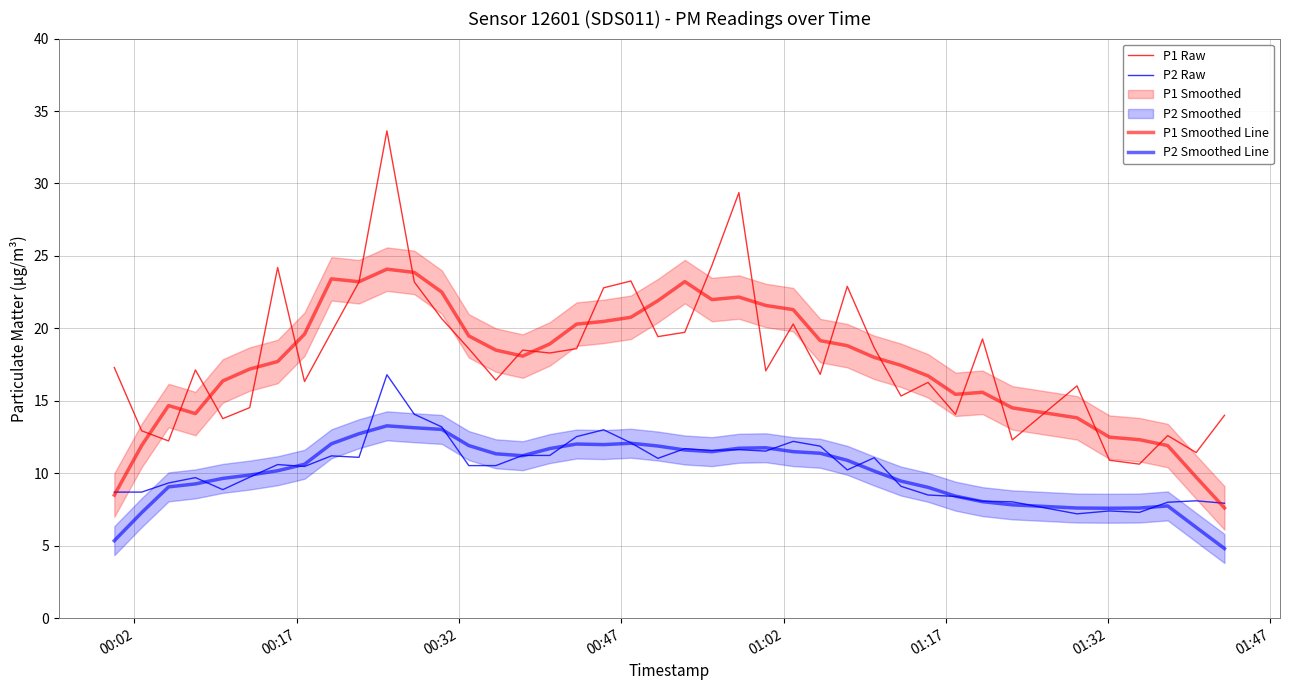

How many categories are shown in the chart?

40